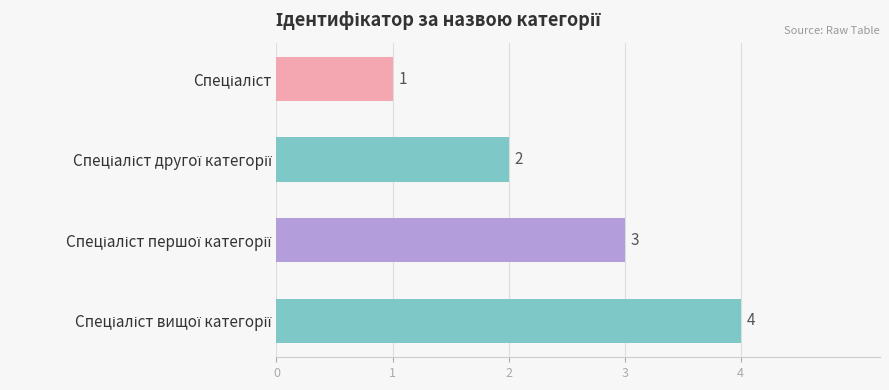

What is the value of the 1st bar from the top?

1